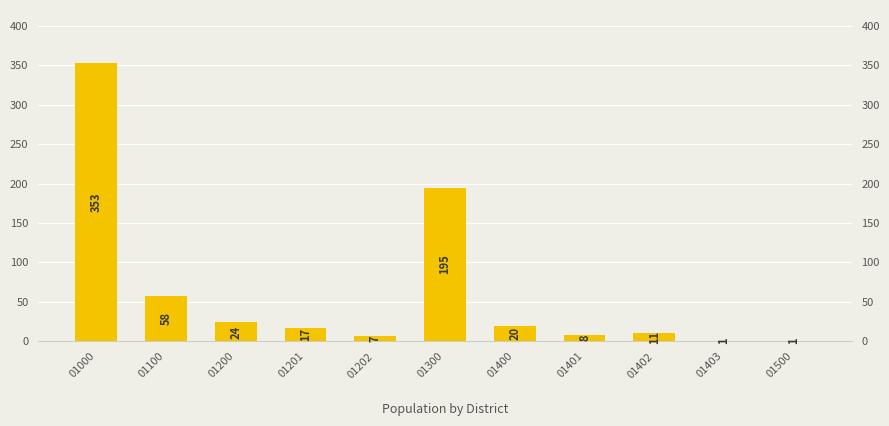

True or false: the data shows 7 at 01202.

True